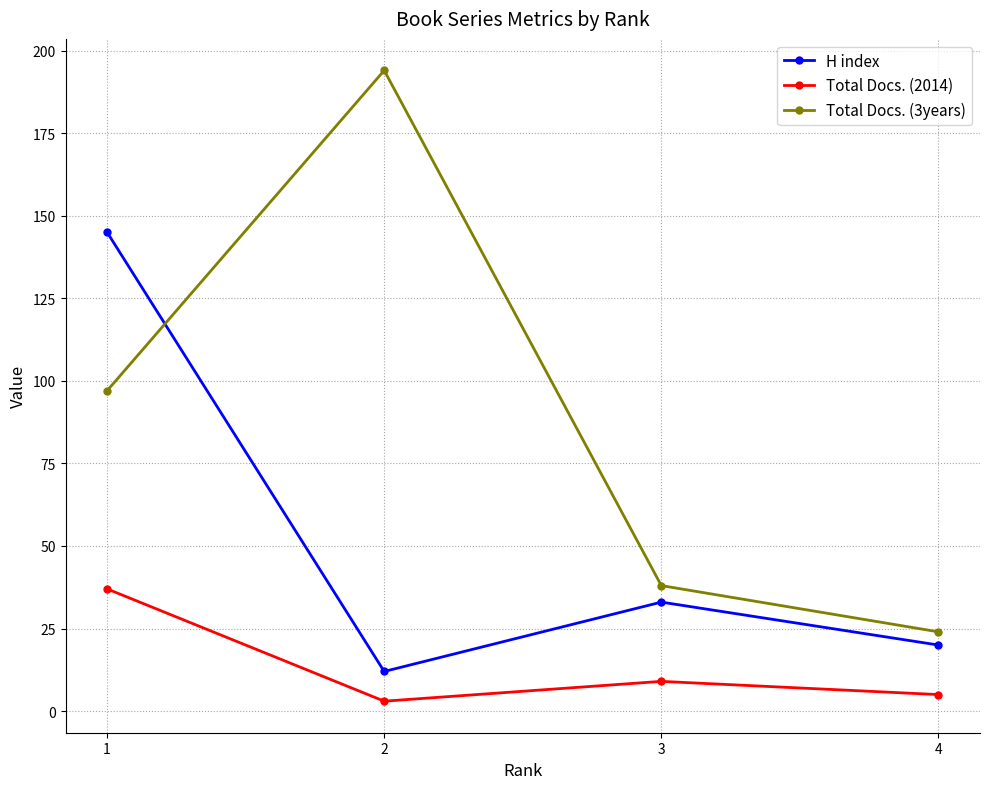

Where is the first local maximum for Total Docs. (3years)?

2